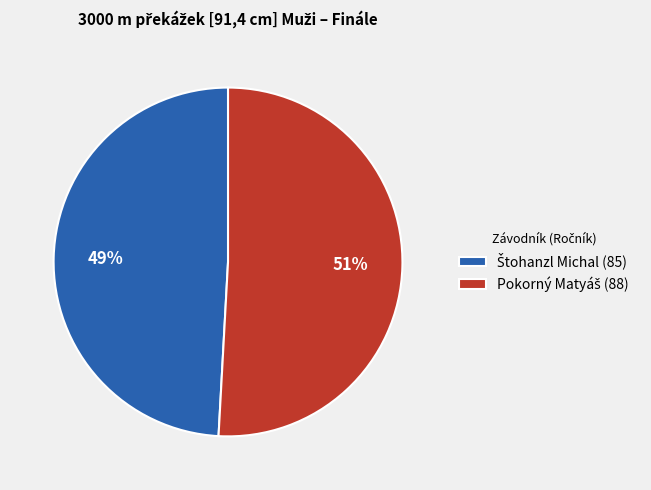

Is there any slice that represents more than half of the pie?

Yes